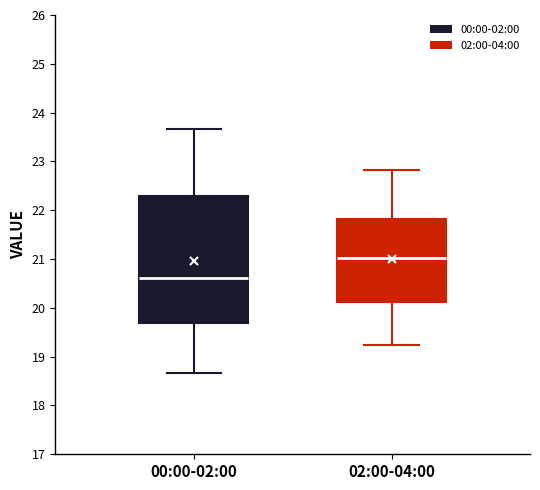

Reading left to right, transcribe this box plot: for each box, give where its median line is, the range the box spans, and where its two whiskers end, as read against the y-axis. The values are not printed on the chart, so give them approximately, as read against the axis.

00:00-02:00: median 20.6, box 19.7 to 22.3, whiskers 18.7 to 23.7
02:00-04:00: median 21.0, box 20.1 to 21.8, whiskers 19.2 to 22.8